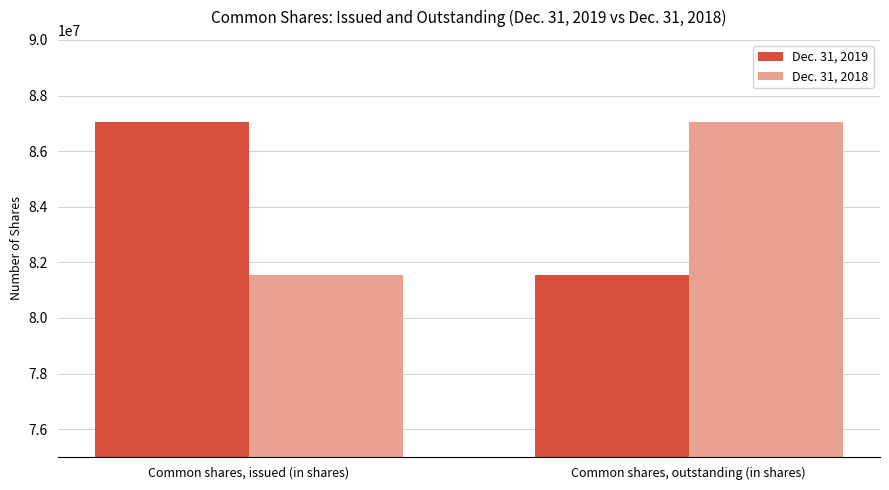

What is the difference between the Dec. 31, 2019 values at Common shares, outstanding (in shares) and Common shares, issued (in shares)?

5492993